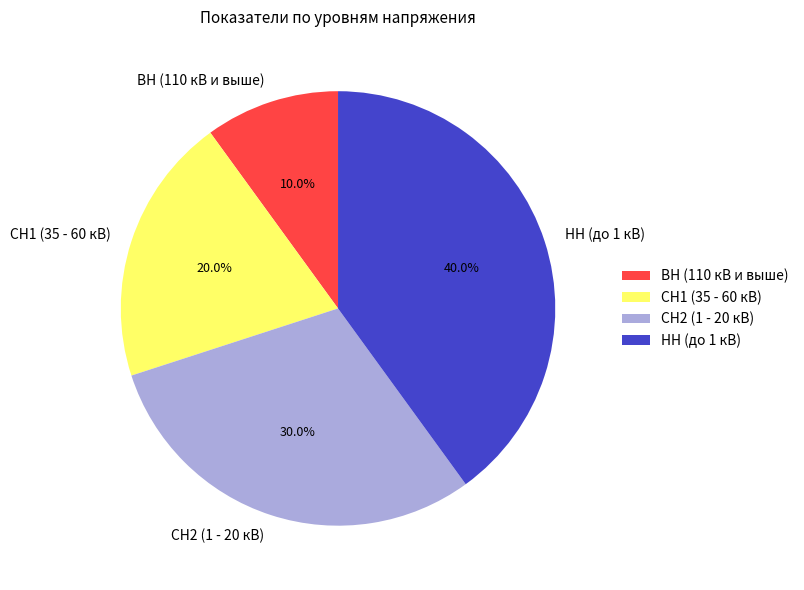

What is the smallest slice in the pie chart?

ВН (110 кВ и выше)